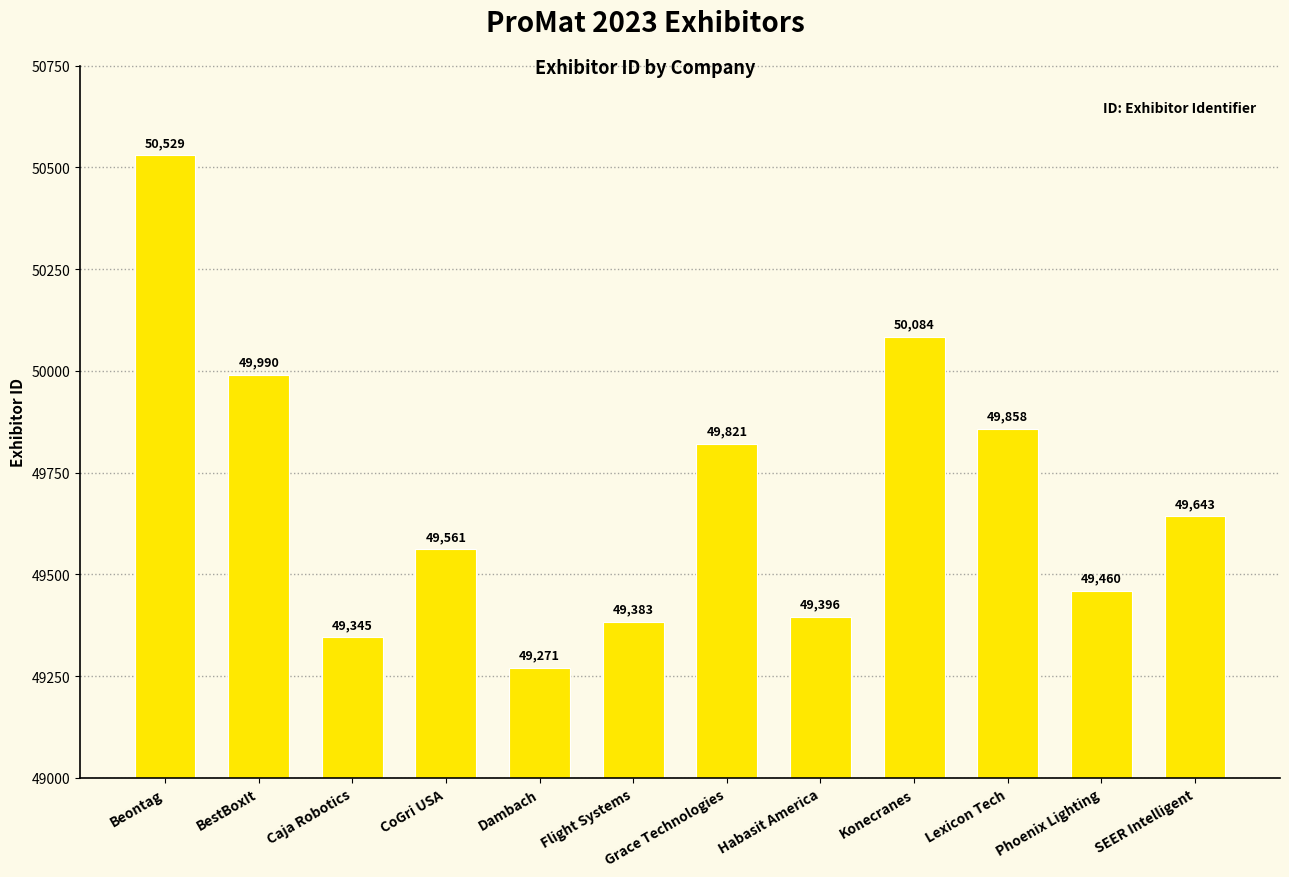

Read the value at Konecranes.

50084